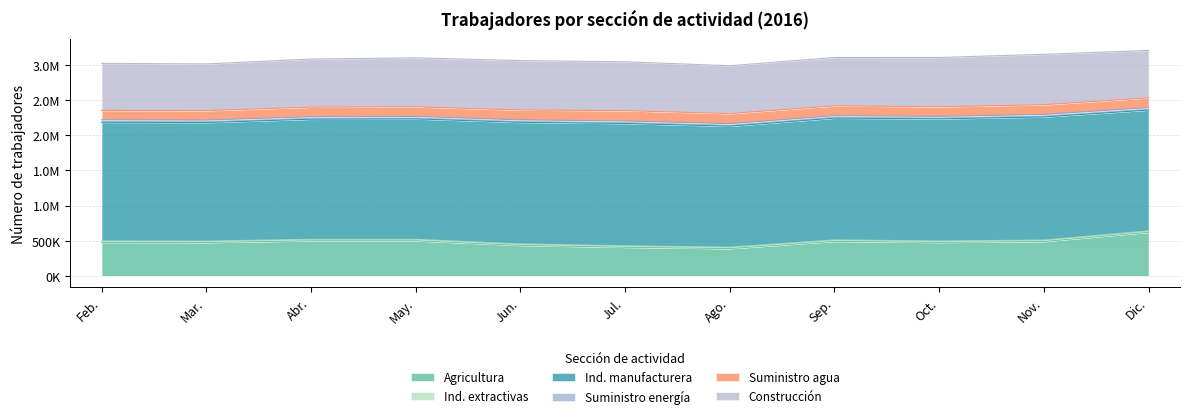

What is the difference between the Suministro energía values at Sep. and Mar.?

123